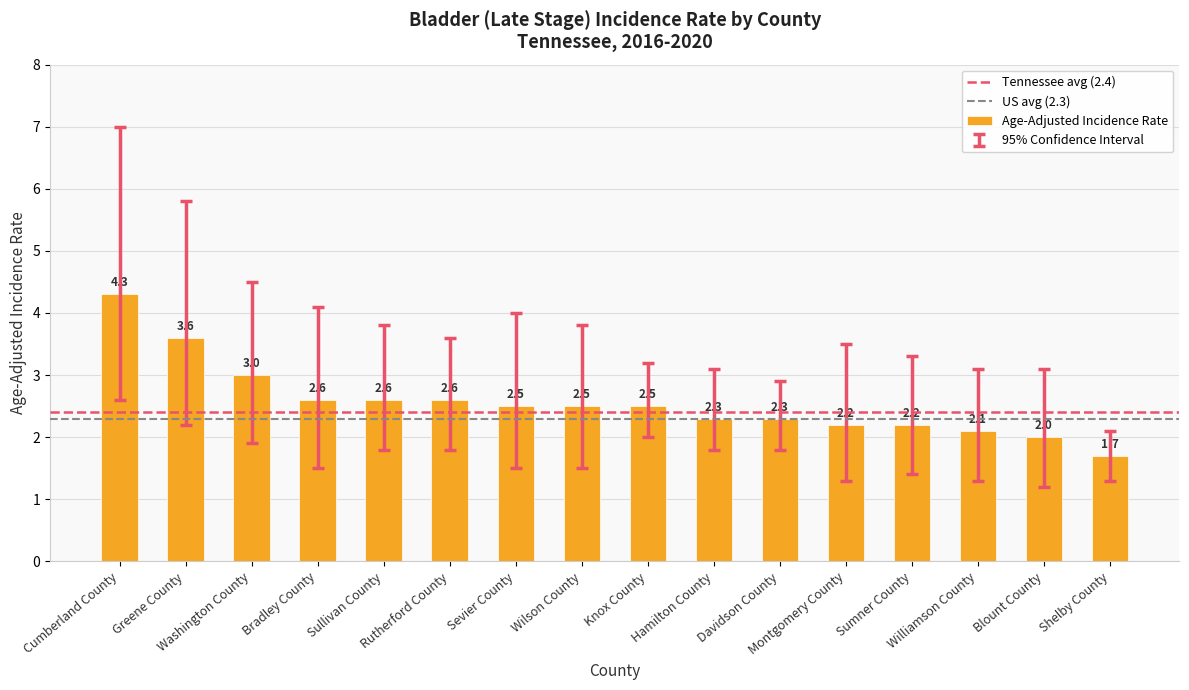

What is the difference between the second highest and minimum values?

1.9